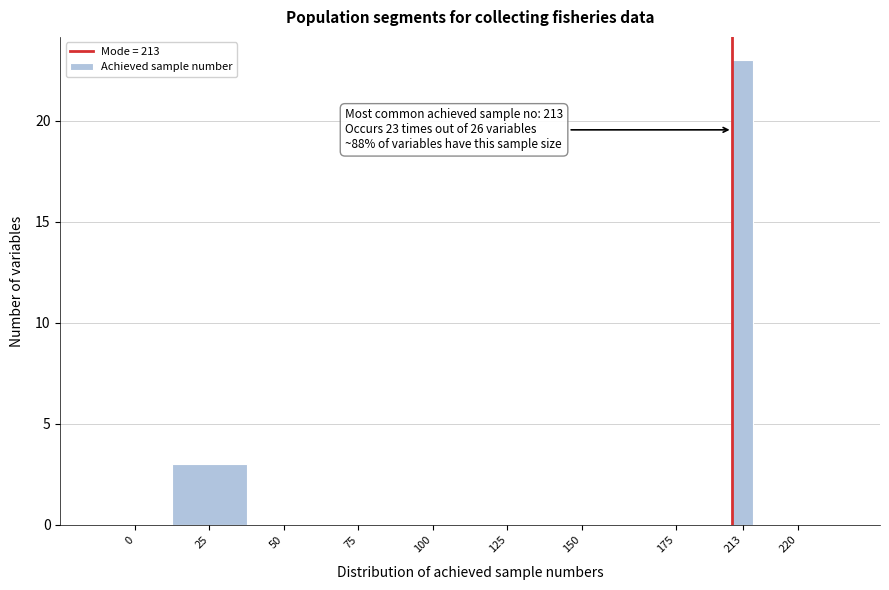

Reading left to right, what are all the values shown in this chart?

0=0	25=3	50=0	75=0	100=0	125=0	150=0	175=0	213=23	220=0